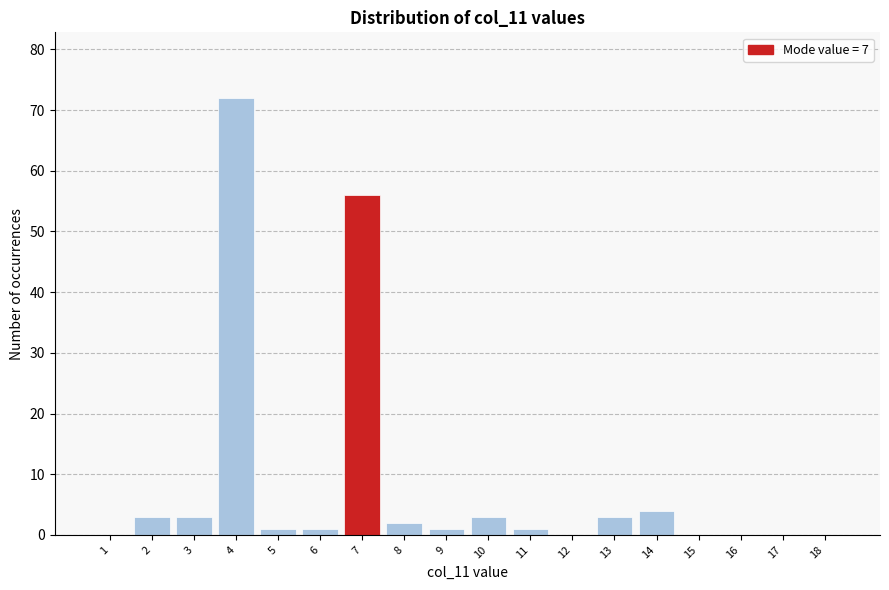

Reading left to right, list all the values displayed in this chart.

1=0	2=3	3=3	4=72	5=1	6=1	7=56	8=2	9=1	10=3	11=1	12=0	13=3	14=4	15=0	16=0	17=0	18=0